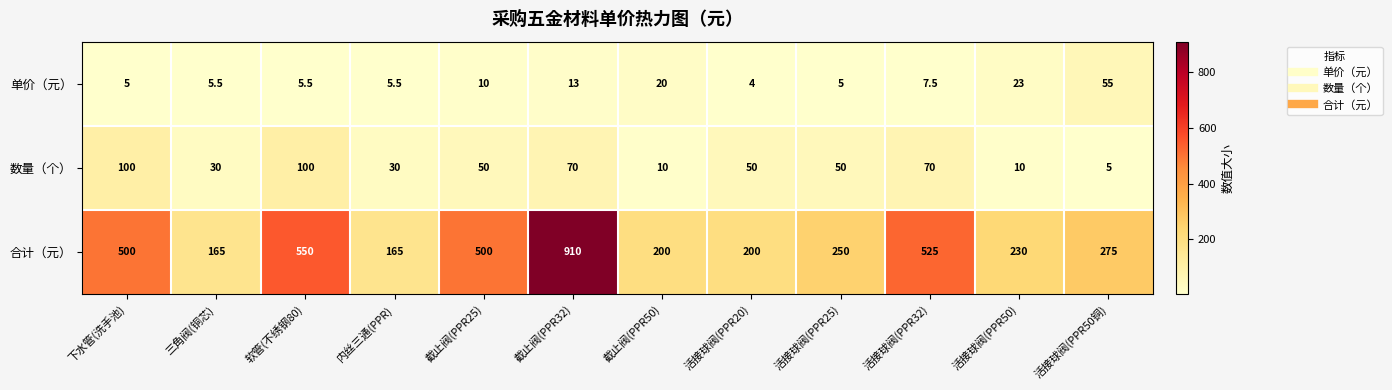

What value does the 单价（元） series have at 下水管(洗手池)?

5.0